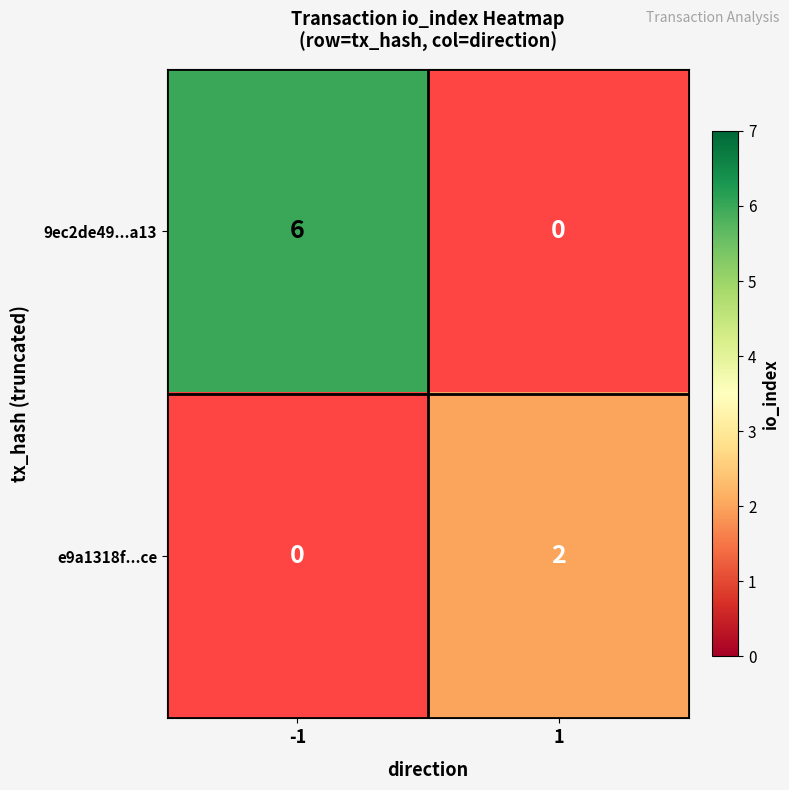

Is it true that 9ec2de49...a13 equals 6 at -1?

True